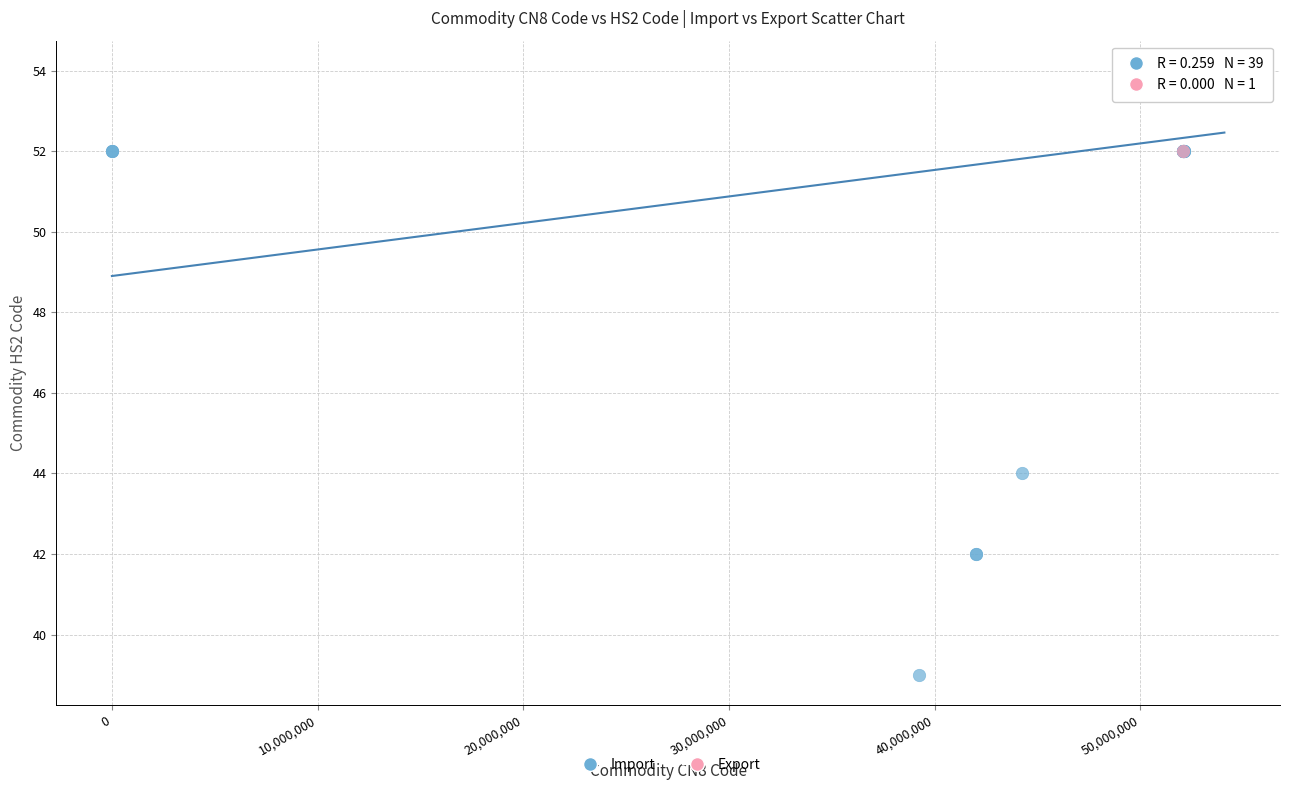

What are all the series names shown in the legend?

Import, Export